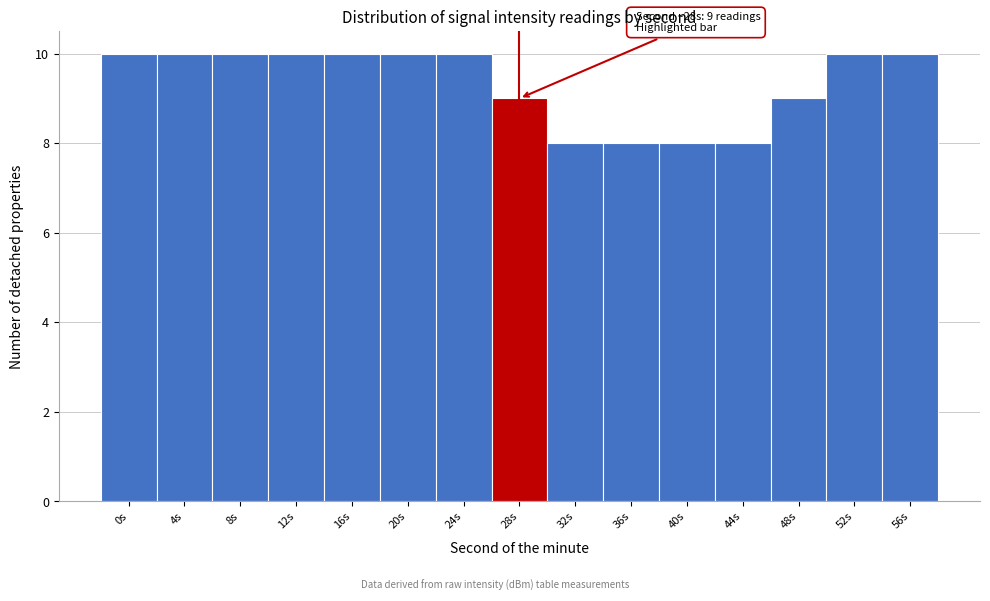

Reading left to right, transcribe all the data shown in this chart.

0s=10	4s=10	8s=10	12s=10	16s=10	20s=10	24s=10	28s=9	32s=8	36s=8	40s=8	44s=8	48s=9	52s=10	56s=10